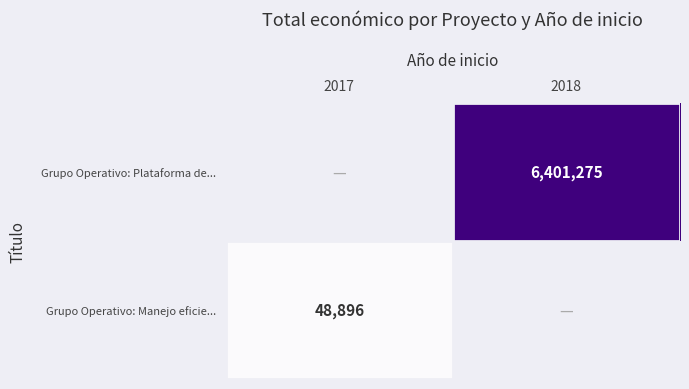

The Grupo Operativo: Plataforma de... series shows 6401275 at 2018. True or false?

True